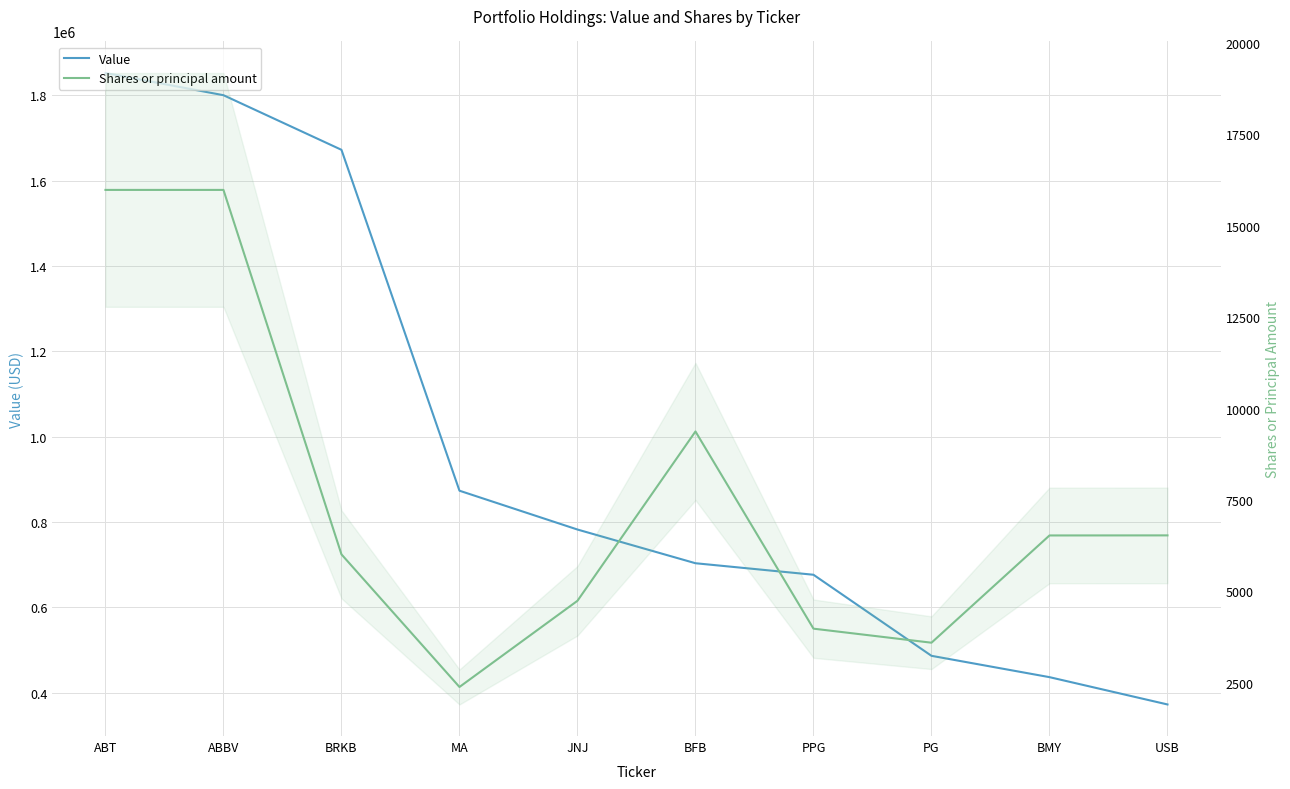

The Value series shows 486000 at PG. True or false?

True